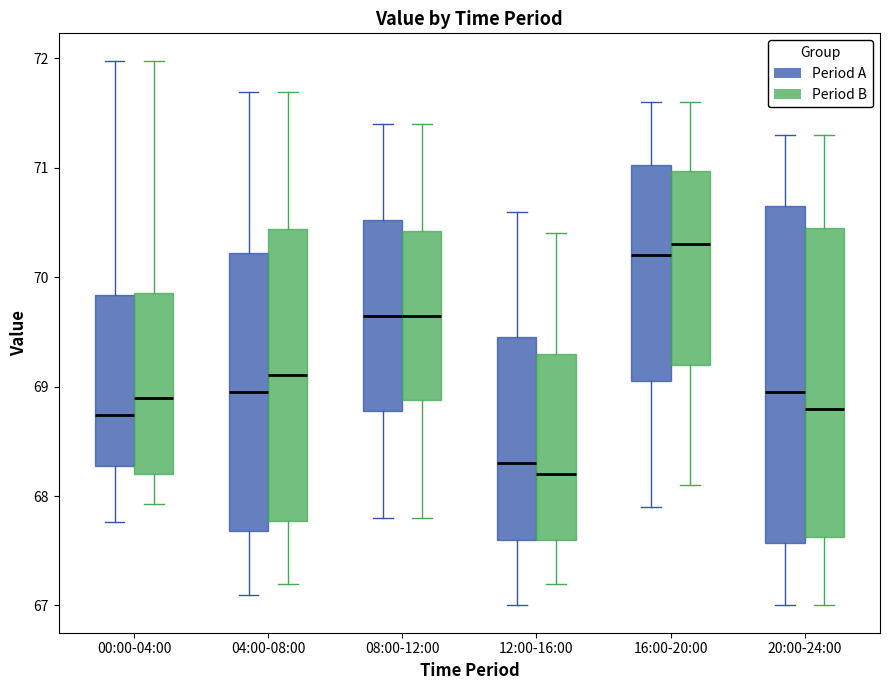

Reading left to right, read every box against the y-axis: the position of its median line, the range the box covers, and the ends of its whiskers. The values are not printed on the chart, so give them approximately, as read against the axis.

00:00-04:00 (Period A): median 68.7, box 68.3 to 69.8, whiskers 67.8 to 72.0
00:00-04:00 (Period B): median 68.9, box 68.2 to 69.9, whiskers 67.9 to 72.0
04:00-08:00 (Period A): median 69.0, box 67.7 to 70.2, whiskers 67.1 to 71.7
04:00-08:00 (Period B): median 69.1, box 67.8 to 70.4, whiskers 67.2 to 71.7
08:00-12:00 (Period A): median 69.7, box 68.8 to 70.5, whiskers 67.8 to 71.4
08:00-12:00 (Period B): median 69.7, box 68.9 to 70.4, whiskers 67.8 to 71.4
12:00-16:00 (Period A): median 68.3, box 67.6 to 69.5, whiskers 67.0 to 70.6
12:00-16:00 (Period B): median 68.2, box 67.6 to 69.3, whiskers 67.2 to 70.4
16:00-20:00 (Period A): median 70.2, box 69.1 to 71.0, whiskers 67.9 to 71.6
16:00-20:00 (Period B): median 70.3, box 69.2 to 71.0, whiskers 68.1 to 71.6
20:00-24:00 (Period A): median 69.0, box 67.6 to 70.7, whiskers 67.0 to 71.3
20:00-24:00 (Period B): median 68.8, box 67.6 to 70.5, whiskers 67.0 to 71.3